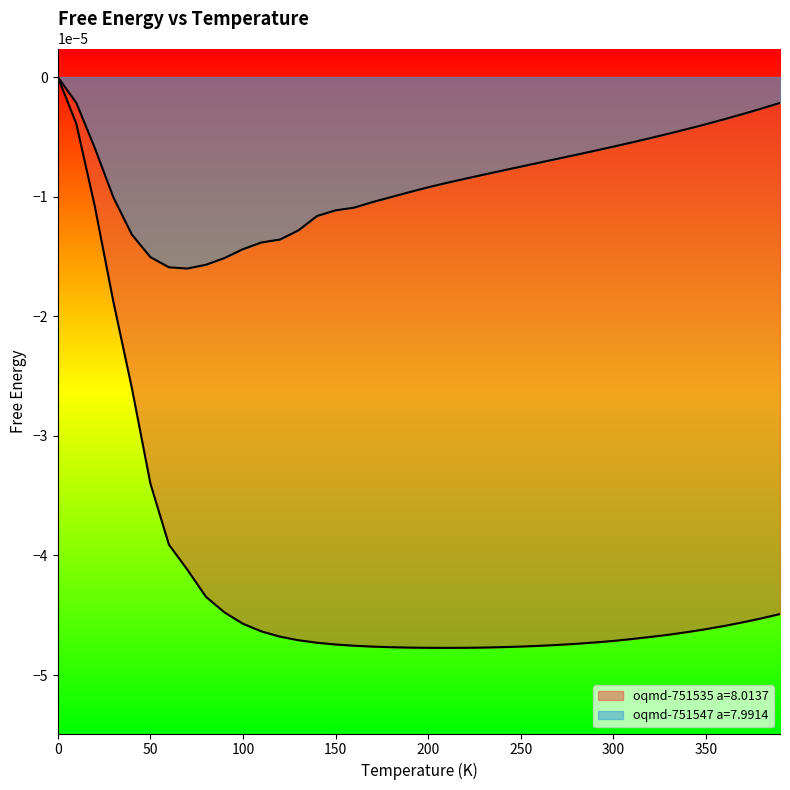

Reading left to right, transcribe all the data shown in this chart.

oqmd-751535 a=8.0137: 0.0	-0.0	-0.0	-0.0	-0.0	-0.0	-0.0	-0.0	-0.0	-0.0	-0.0	-0.0	-0.0	-0.0	-0.0	-0.0	-0.0	-0.0	-0.0	-0.0	-0.0	-0.0	-0.0	-0.0	-0.0	-0.0	-0.0	-0.0	-0.0	-0.0	-0.0	-0.0	-0.0	-0.0	-0.0	-0.0	-0.0	-0.0	-0.0	-0.0
oqmd-751547 a=7.9914: 0.0	-0.0	-0.0	-0.0	-0.0	-0.0	-0.0	-0.0	-0.0	-0.0	-0.0	-0.0	-0.0	-0.0	-0.0	-0.0	-0.0	-0.0	-0.0	-0.0	-0.0	-0.0	-0.0	-0.0	-0.0	-0.0	-0.0	-0.0	-0.0	-0.0	-0.0	-0.0	-0.0	-0.0	-0.0	-0.0	-0.0	-0.0	-0.0	-0.0